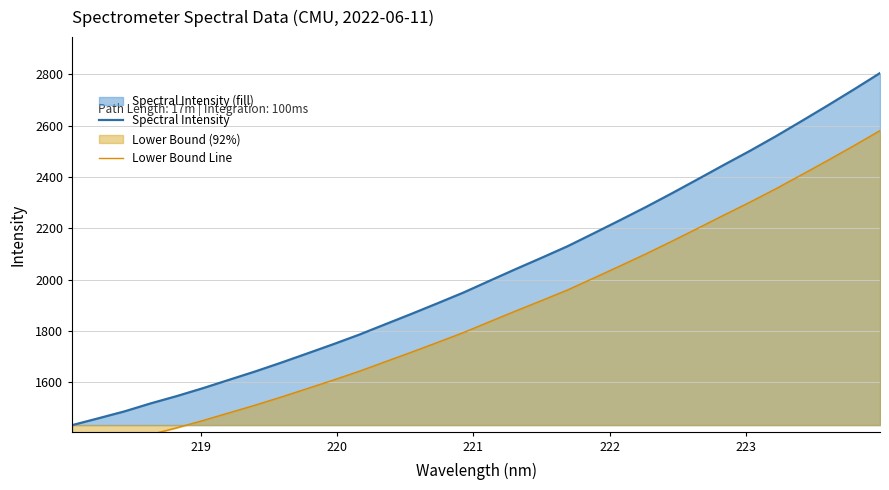

True or false: Lower Bound Line and Spectral Intensity cross at least once.

False